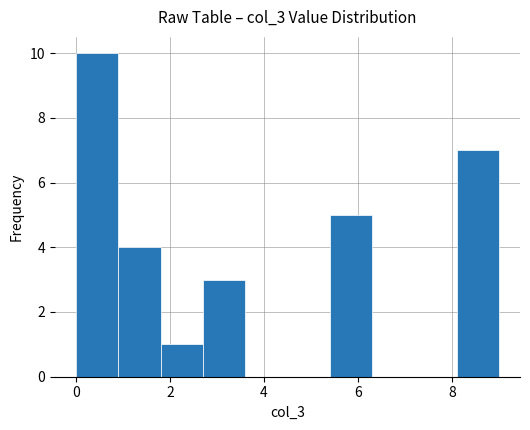

Over which range of the x-axis is the bar tallest?

0.0 to 0.9